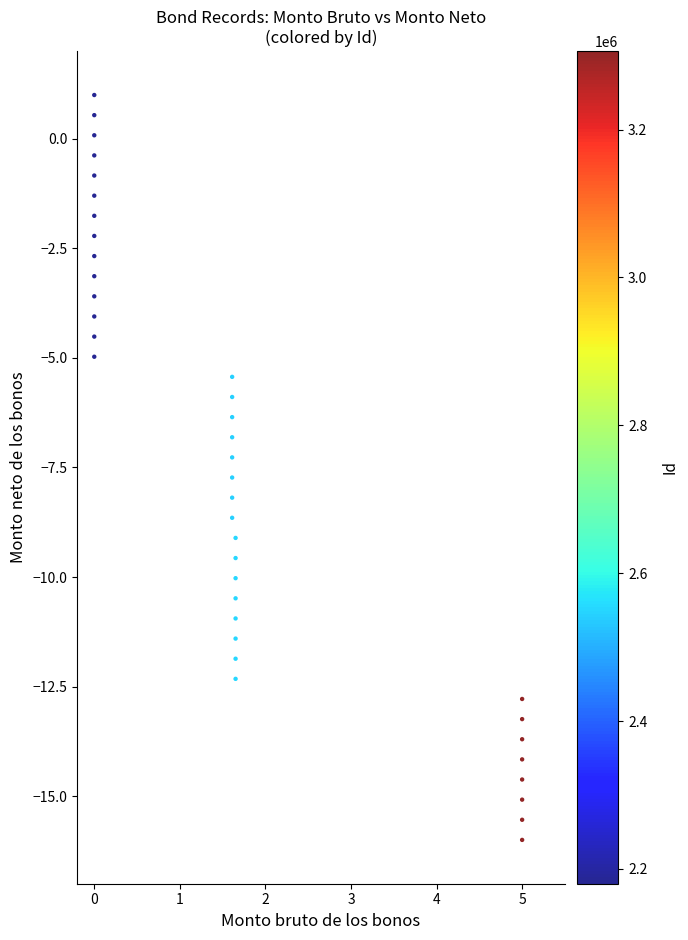

What is the range of Y values (max minus min)?

17.0